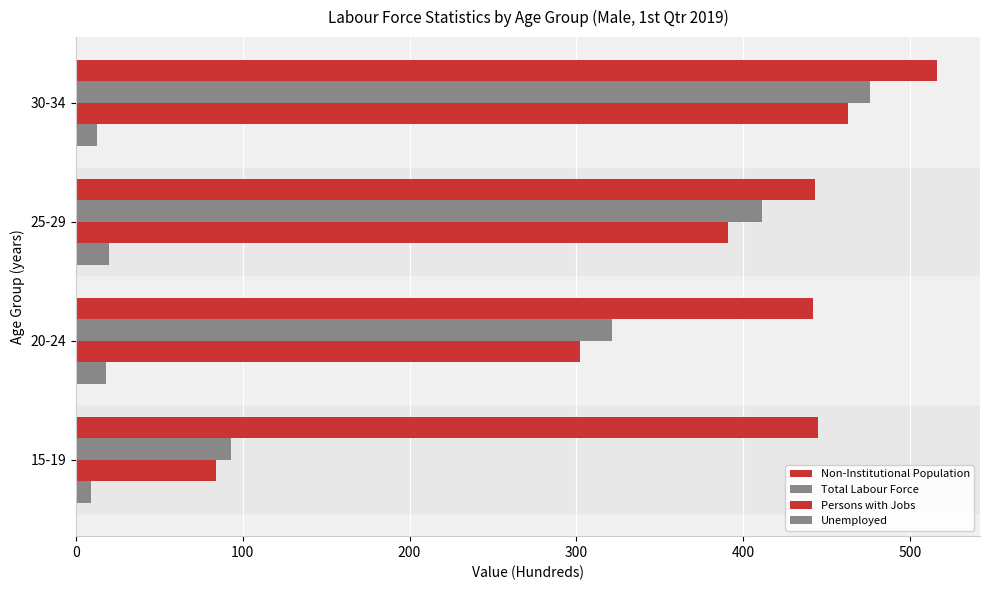

What is the value of the Persons with Jobs bar at the 4th from the left?

463